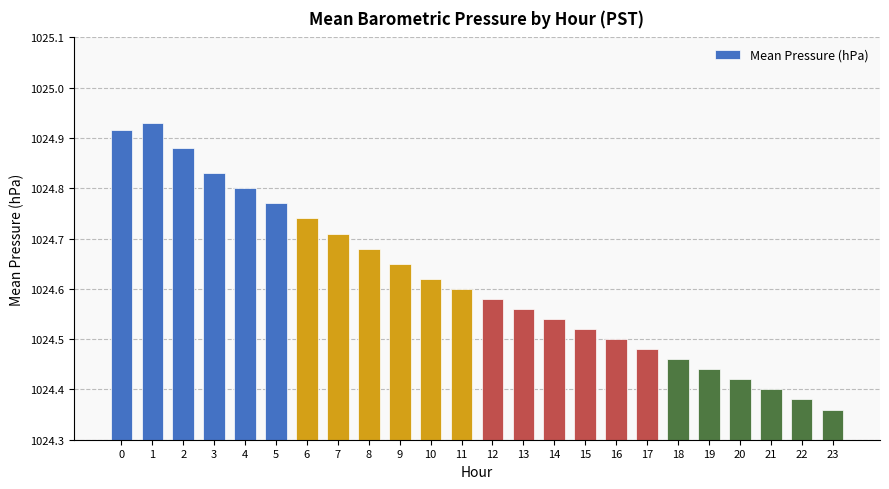

At which label is the value closest to 1024?

23